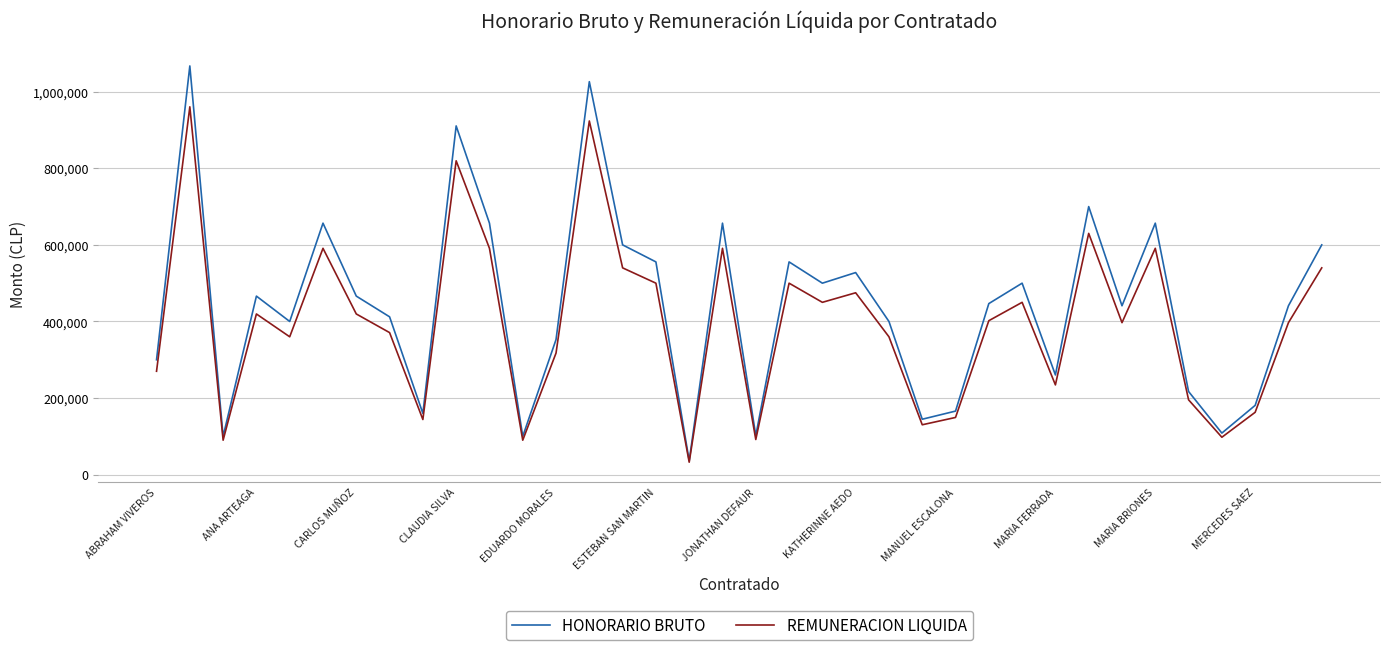

Rank the series by their maximum value, from lowest to highest.

REMUNERACION LIQUIDA, HONORARIO BRUTO